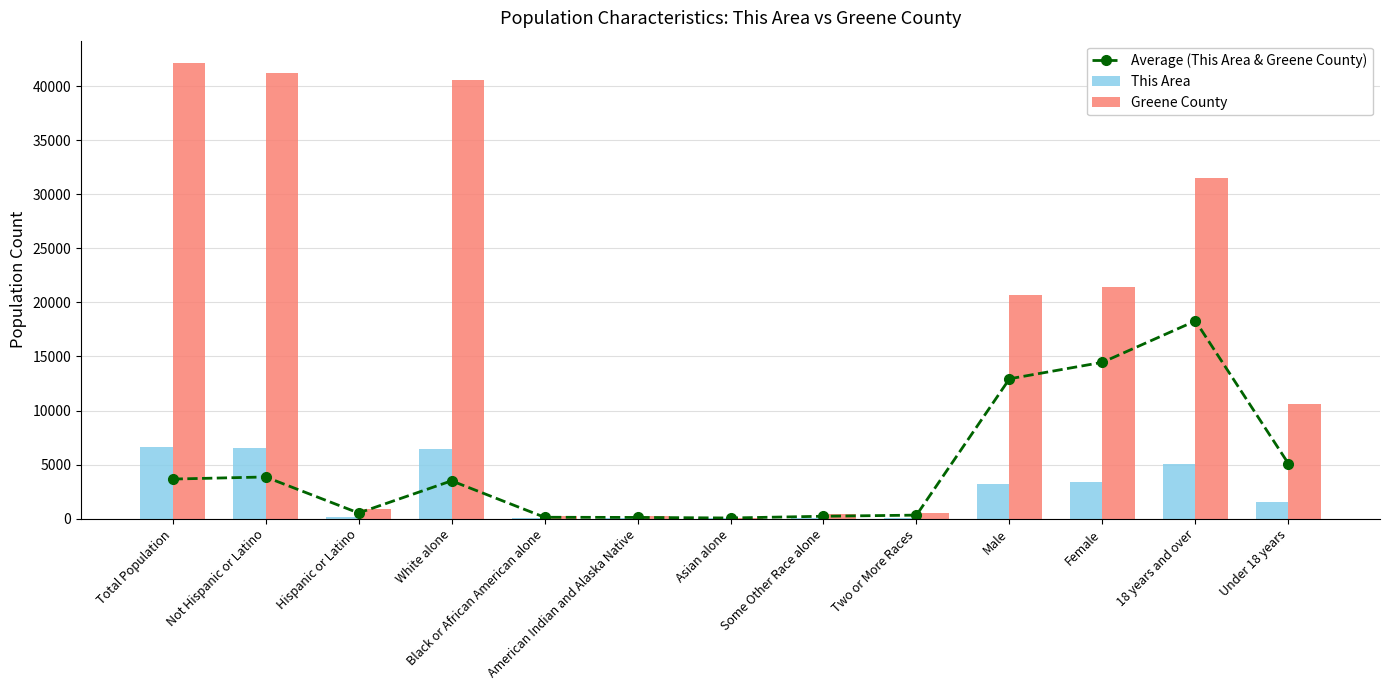

Reading right to left, what are all the values shown in this chart?

Average (This Area & Greene County): Under 18 years=5090	18 years and over=18285	Female=14459	Male=12933	Two or More Races=330	Some Other Race alone=226	Asian alone=66	American Indian and Alaska Native=116	Black or African American alone=132	White alone=3502	Hispanic or Latino=526	Not Hispanic or Latino=3858	Total Population=3663
This Area: Under 18 years=1589	18 years and over=5070	Female=3435	Male=3224	Two or More Races=94	Some Other Race alone=62	Asian alone=24	American Indian and Alaska Native=22	Black or African American alone=31	White alone=6426	Hispanic or Latino=151	Not Hispanic or Latino=6508	Total Population=6659
Greene County: Under 18 years=10590	18 years and over=31500	Female=21448	Male=20642	Two or More Races=565	Some Other Race alone=390	Asian alone=108	American Indian and Alaska Native=209	Black or African American alone=233	White alone=40578	Hispanic or Latino=901	Not Hispanic or Latino=41189	Total Population=42090